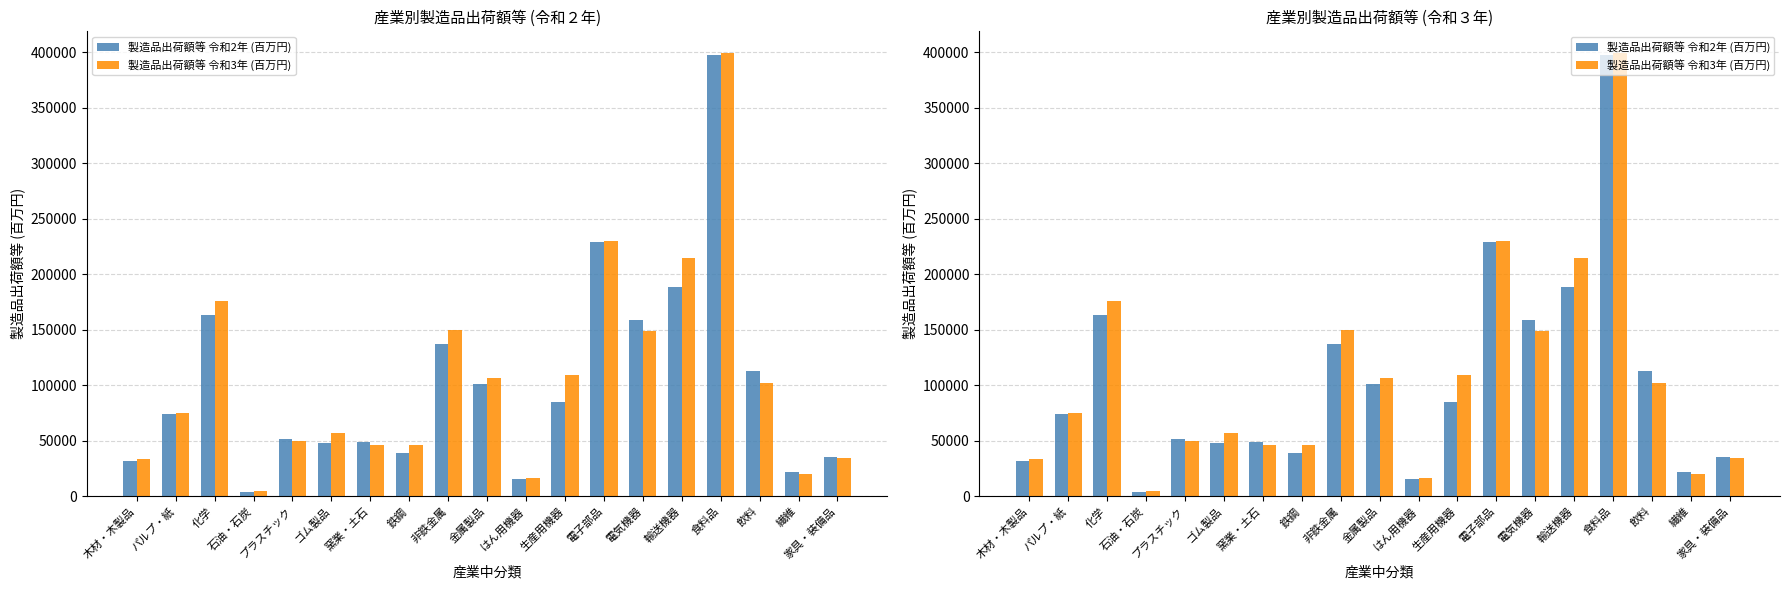

What is the difference between the 製造品出荷額等 令和3年 (百万円) values at 窯業・土石 and 非鉄金属?

103711